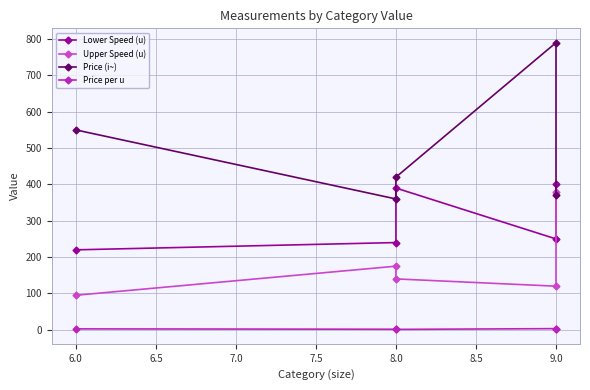

True or false: Price per u and Upper Speed (u) intersect in this chart.

False